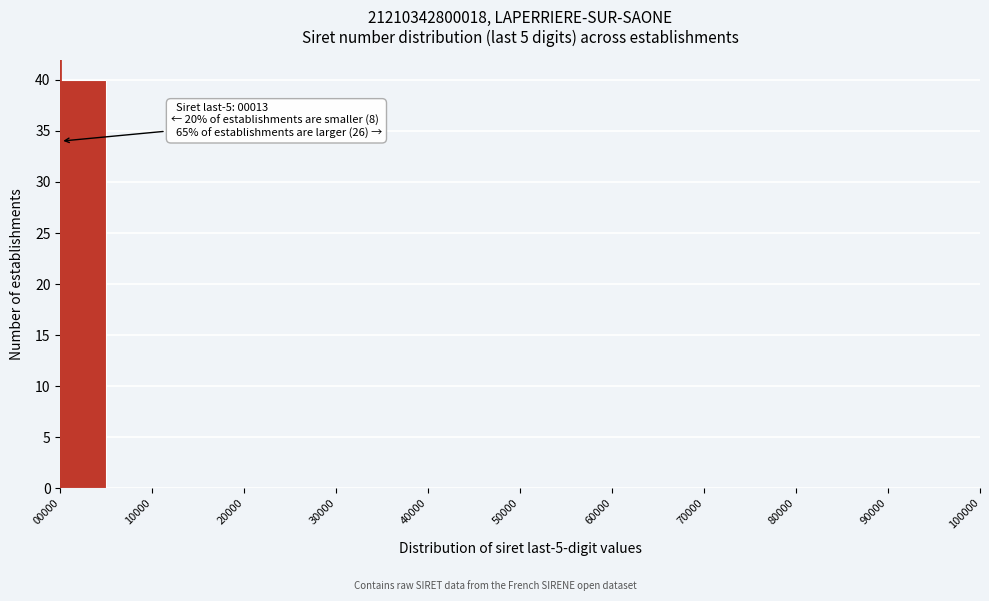

Over which range of the x-axis is the bar tallest?

0 to 5000